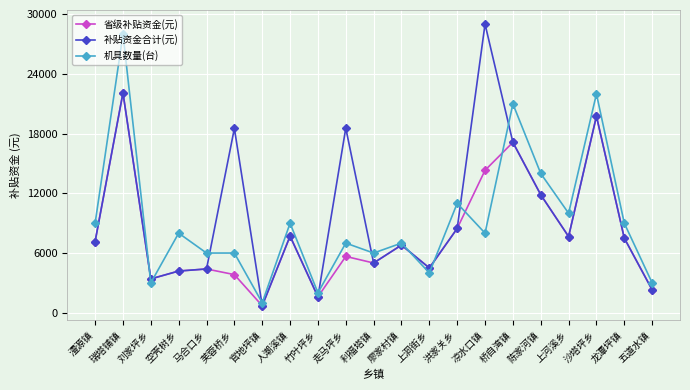

True or false: 机具数量(台) has a value of 2134 at 人潮溪镇.

False